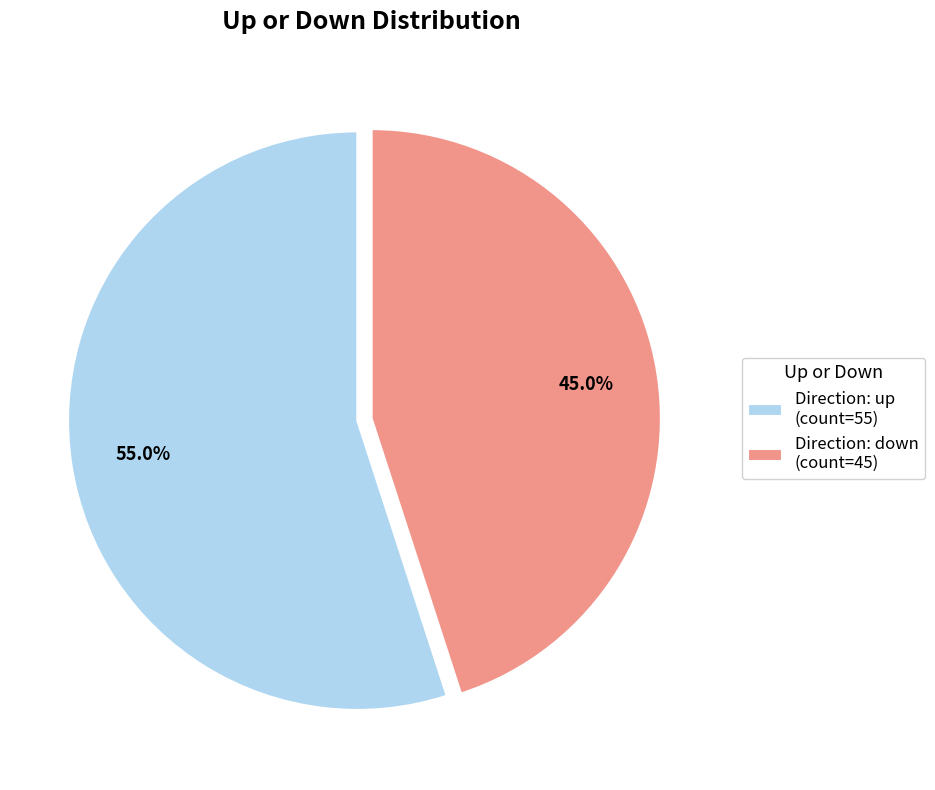

What is the largest slice in the pie chart?

Direction: up (count=55)